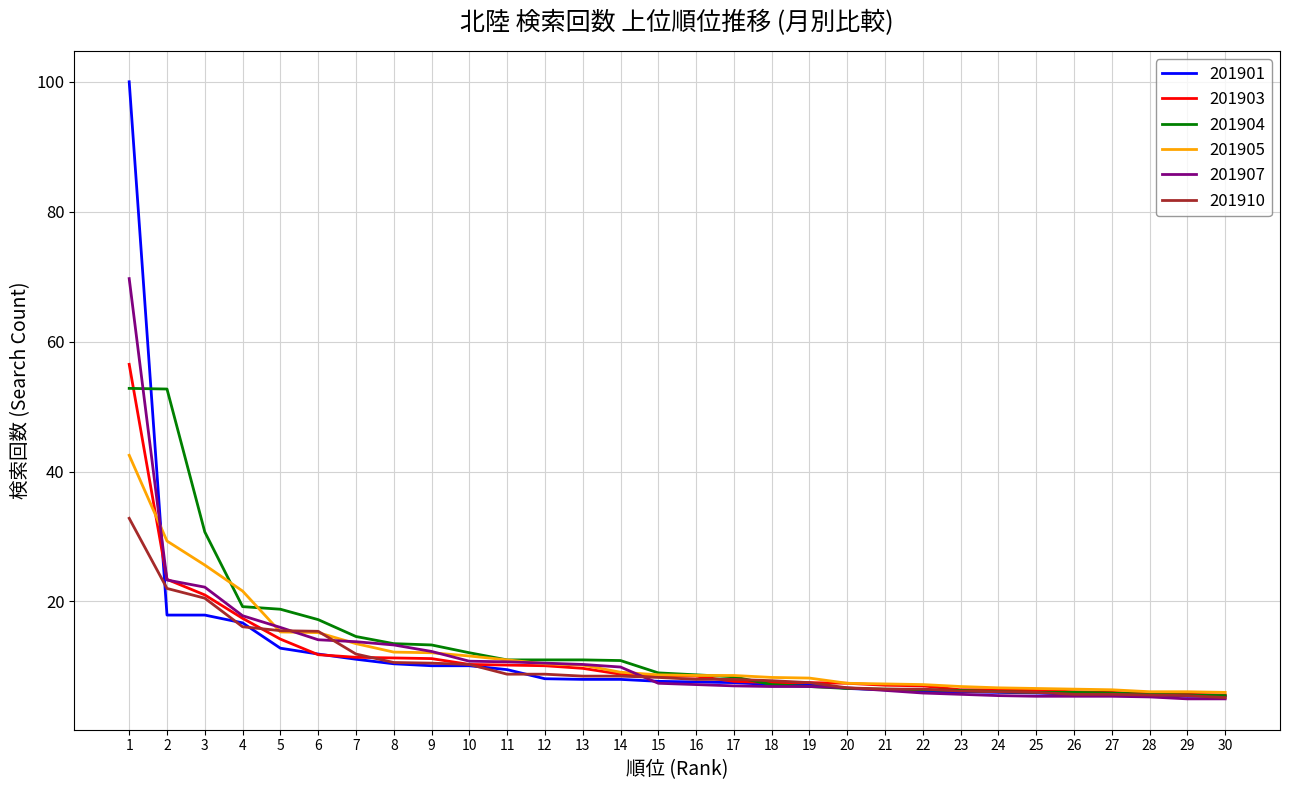

What is the sum of the 201904 values at 13 and 17?

19.4